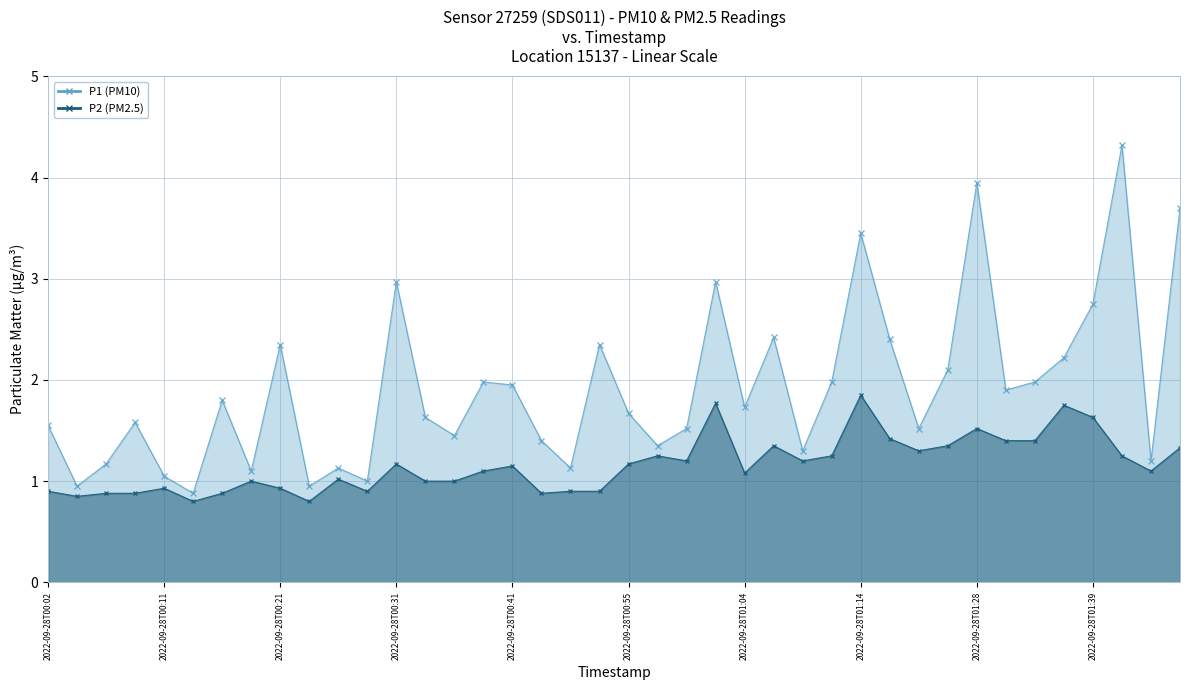

Reading left to right, list all the values displayed in this chart.

P1 (PM10): 1.6	0.9	1.2	1.6	1.1	0.9	1.8	1.1	2.4	0.9	1.1	1.0	3.0	1.6	1.4	2.0	1.9	1.4	1.1	2.4	1.7	1.4	1.5	3.0	1.7	2.4	1.3	2.0	3.5	2.4	1.5	2.1	4.0	1.9	2.0	2.2	2.8	4.3	1.2	3.7
P2 (PM2.5): 0.9	0.8	0.9	0.9	0.9	0.8	0.9	1.0	0.9	0.8	1.0	0.9	1.2	1.0	1.0	1.1	1.1	0.9	0.9	0.9	1.2	1.2	1.2	1.8	1.1	1.4	1.2	1.2	1.9	1.4	1.3	1.4	1.5	1.4	1.4	1.8	1.6	1.2	1.1	1.3